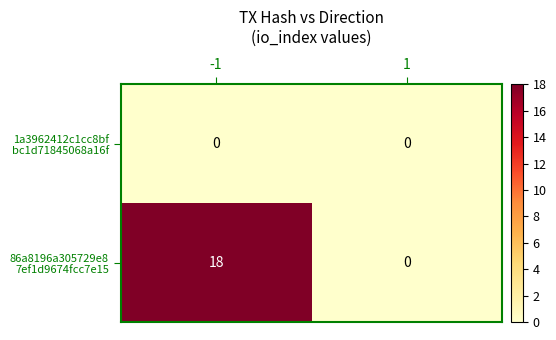

What is the maximum value shown in the chart?

18